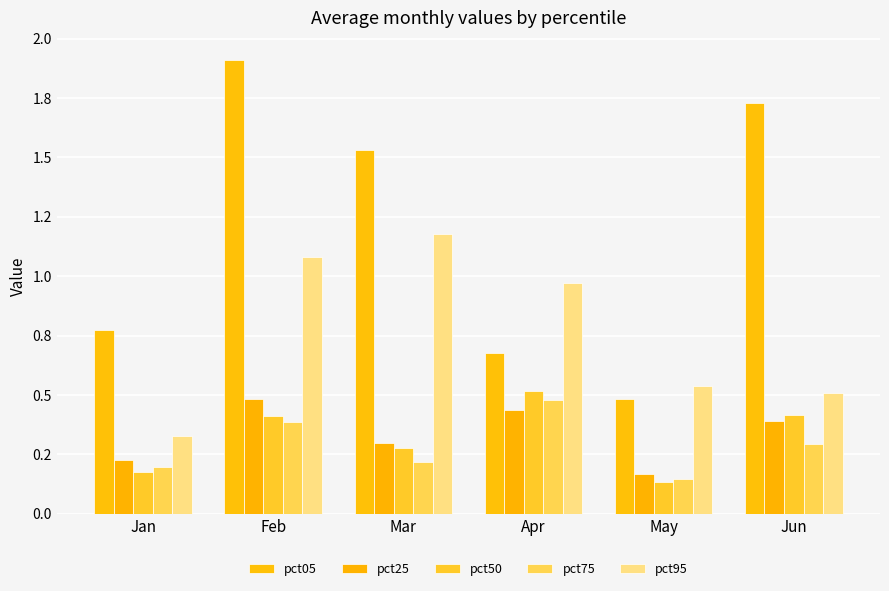

What is the smallest value displayed?

0.1